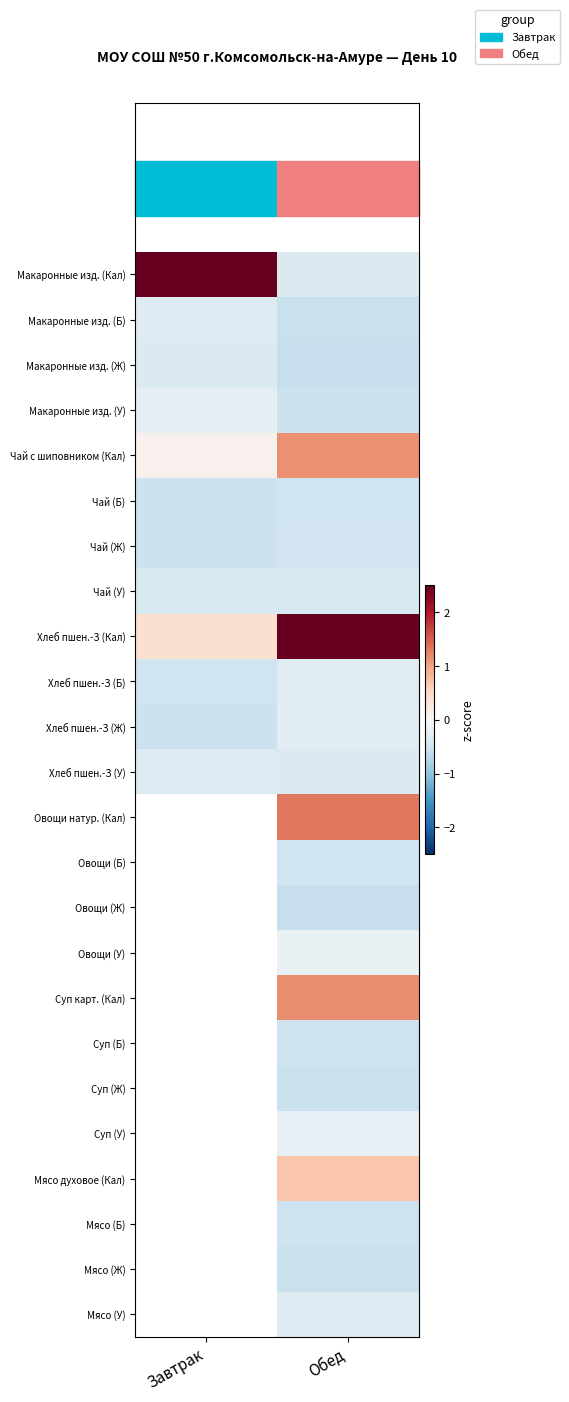

Is it true that Мясо духовое (Кал) equals 0.5 at Обед?

False